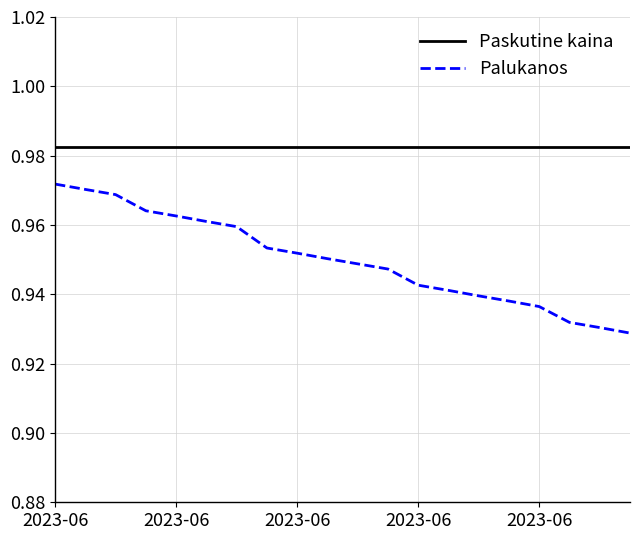

List the series in order of their overall mean, highest first.

Paskutine kaina, Palukanos